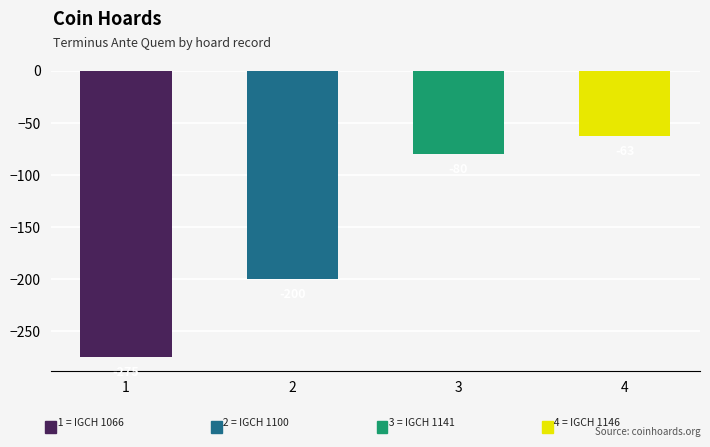

How many bars are there in total?

4